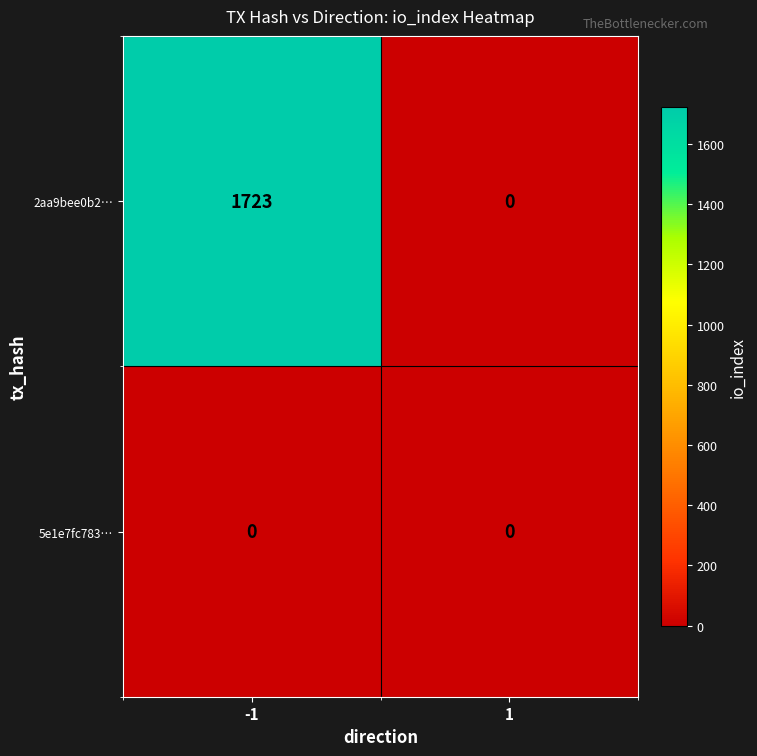

Is it true that 2aa9bee0b2… equals 925 at -1?

False